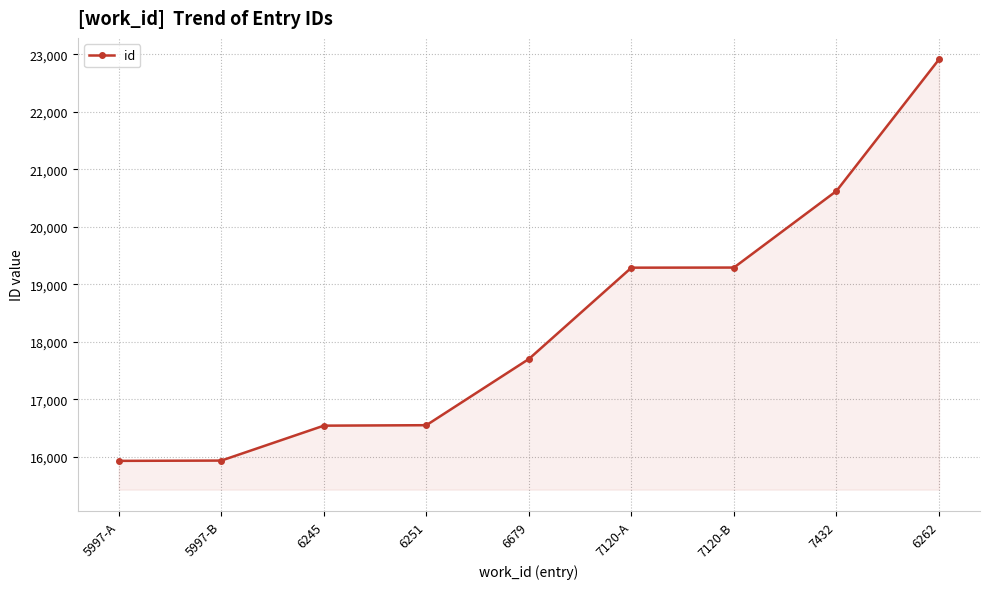

True or false: the data has more than 2 interior local peaks.

False